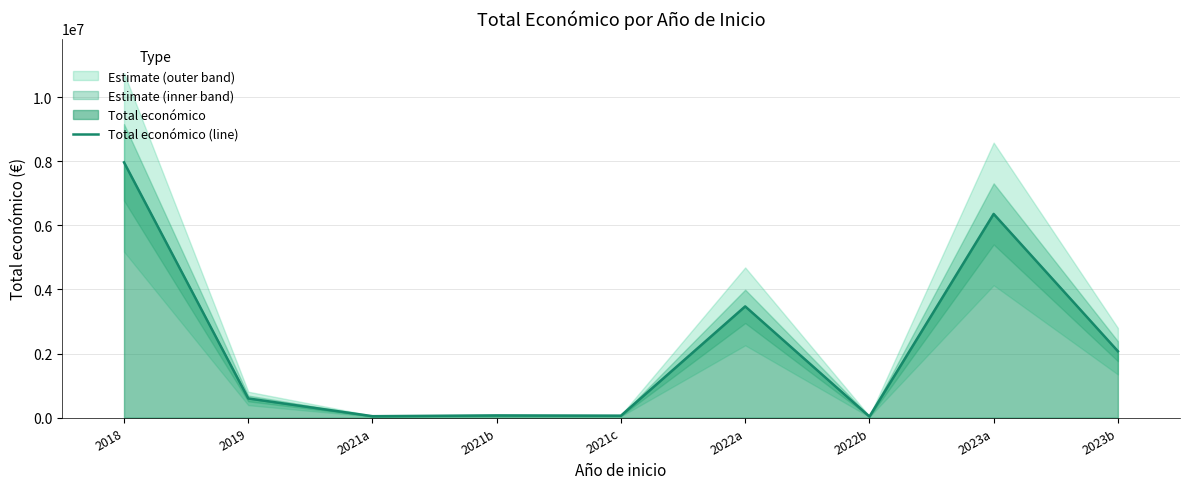

Reading left to right, extract all data points from this chart.

7967413	599605	45592	69992	61847	3472215	34979	6357762	2073206